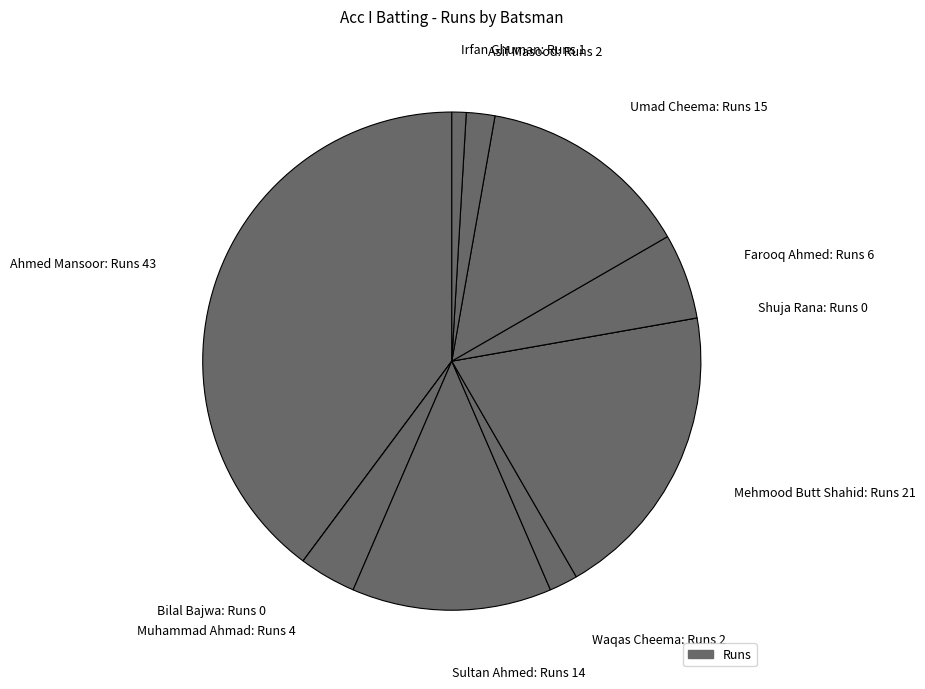

Between Muhammad Ahmad: Runs 4 and Asif Masood: Runs 2, which is larger?

Muhammad Ahmad: Runs 4